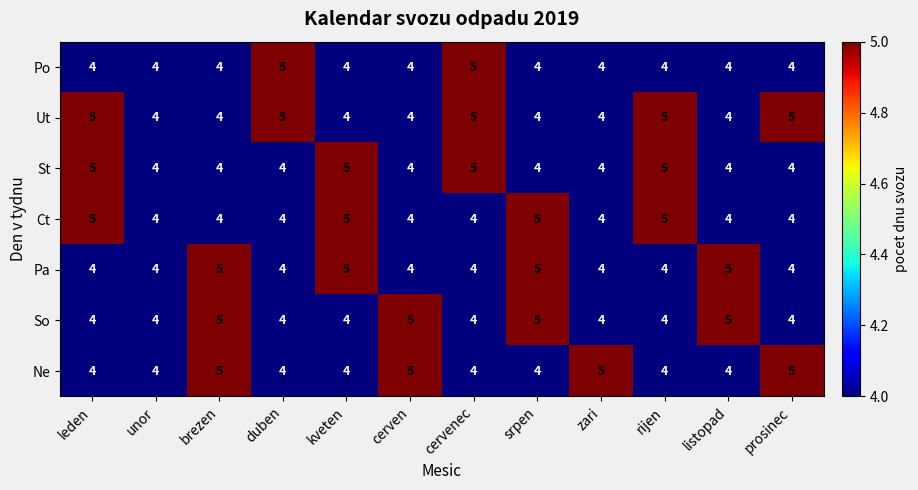

True or false: Ct has a value of 7 at duben.

False